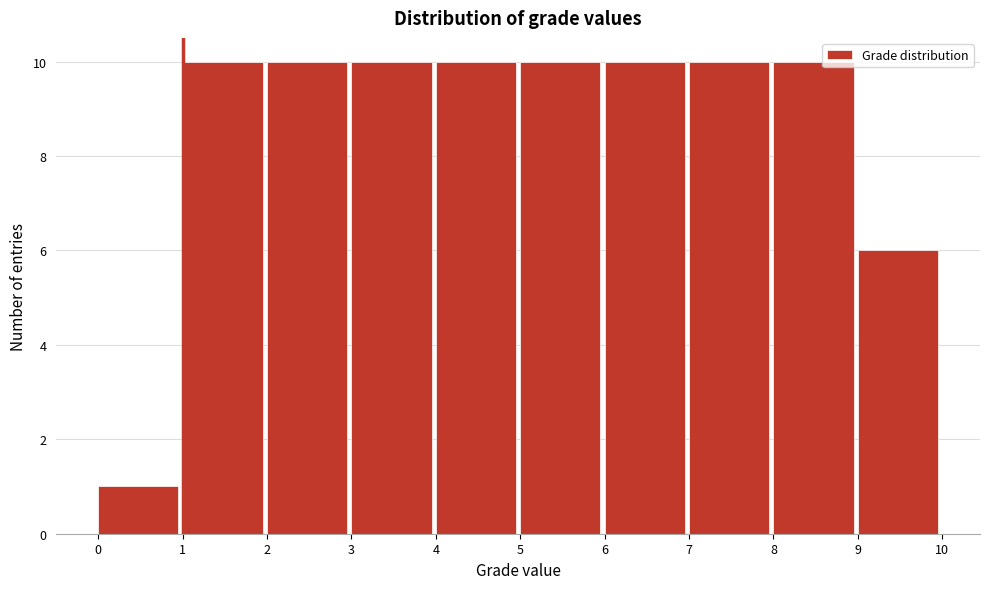

Reading left to right, list every bar in this chart as the range it spans on the x-axis followed by its height. The values are not printed on the chart, so give them approximately, as read against the axis.

0 to 1: 1
1 to 2: 10
2 to 3: 10
3 to 4: 10
4 to 5: 10
5 to 6: 10
6 to 7: 10
7 to 8: 10
8 to 9: 10
9 to 10: 6